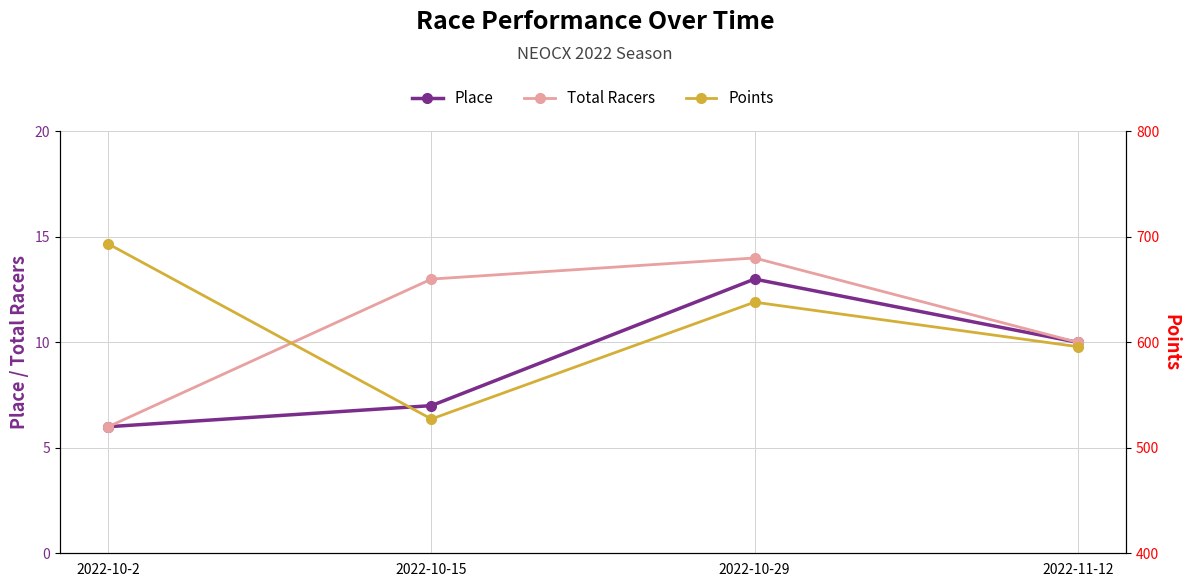

Is it true that Points equals 934.5 at 2022-11-12?

False